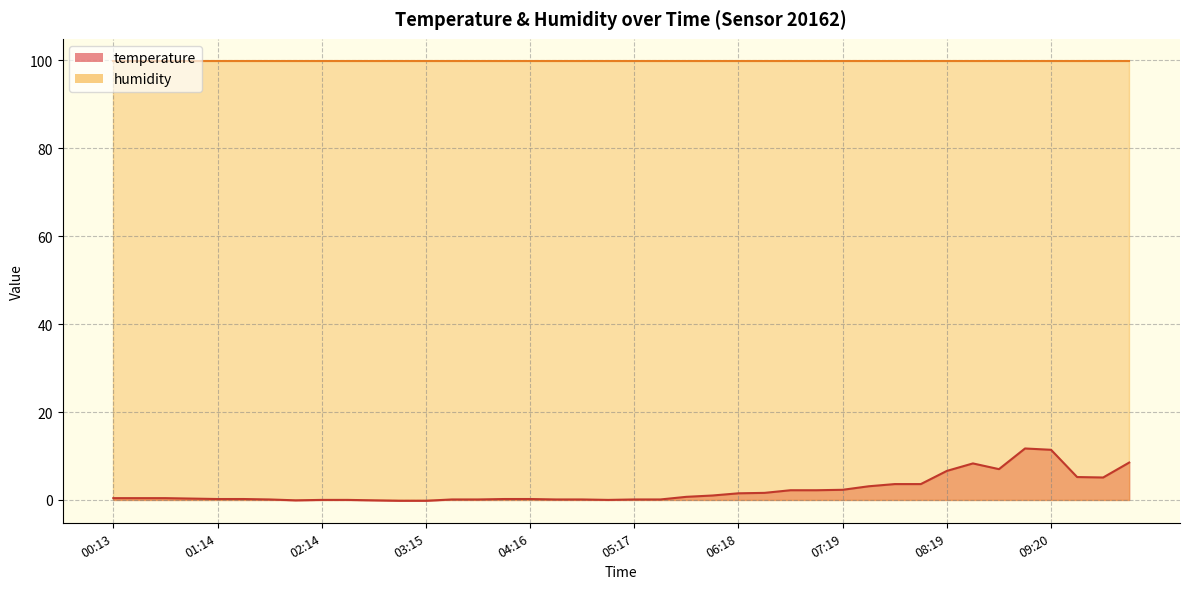

Reading left to right, extract all data points from this chart.

0.4	0.4	0.4	0.3	0.2	0.2	0.1	-0.1	0.0	0.0	-0.1	-0.2	-0.2	0.1	0.1	0.2	0.2	0.1	0.1	0.0	0.1	0.1	0.7	1.0	1.5	1.6	2.2	2.2	2.3	3.1	3.6	3.6	6.6	8.3	7.0	11.7	11.4	5.2	5.1	8.5